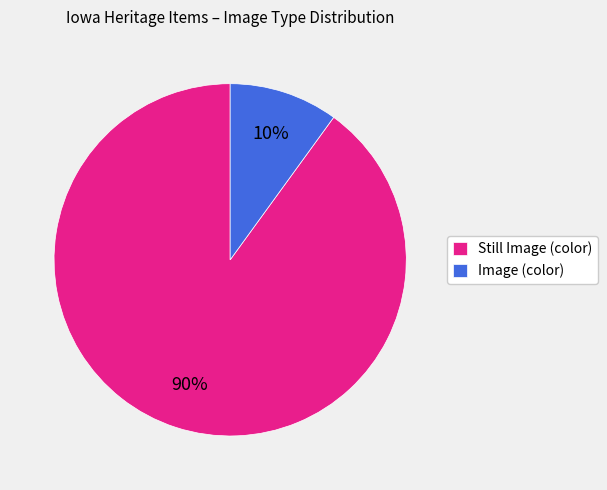

Approximately how many times larger is the value at Still Image (color) compared to Image (color)?

9.0